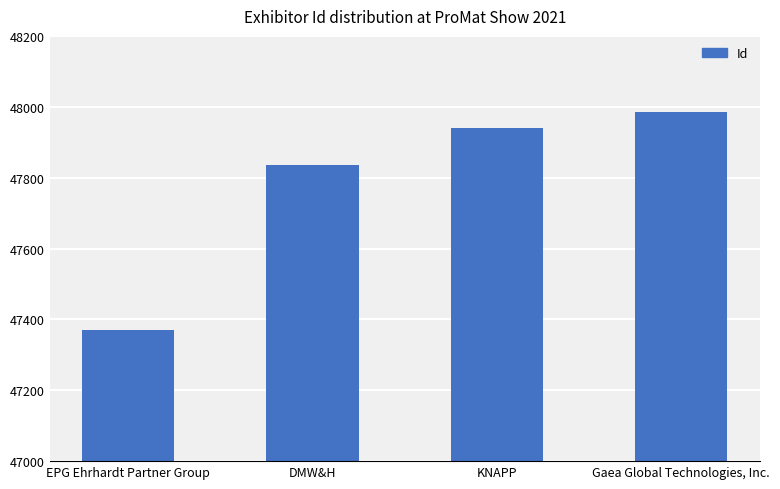

The value at EPG Ehrhardt Partner Group is 70570. True or false?

False